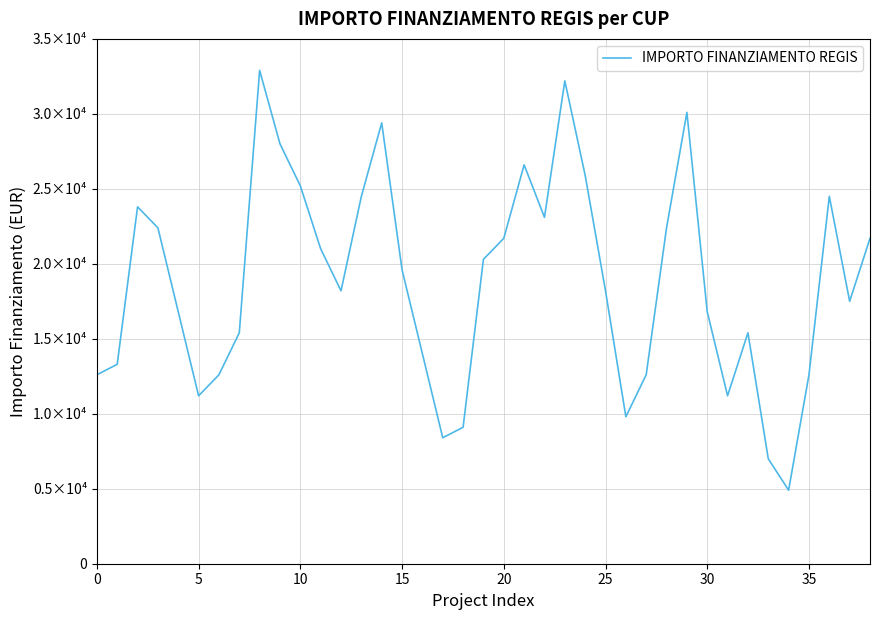

Reading left to right, extract all data points from this chart.

12600.0	13300.0	23800.0	22400.0	16800.0	11200.0	12600.0	15400.0	32900.0	28000.0	25200.0	21000.0	18200.0	24500.0	29400.0	19600.0	14000.0	8400.0	9100.0	20300.0	21700.0	26600.0	23100.0	32200.0	25900.0	18200.0	9800.0	12600.0	22400.0	30100.0	16800.0	11200.0	15400.0	7000.0	4900.0	12600.0	24500.0	17500.0	21700.0